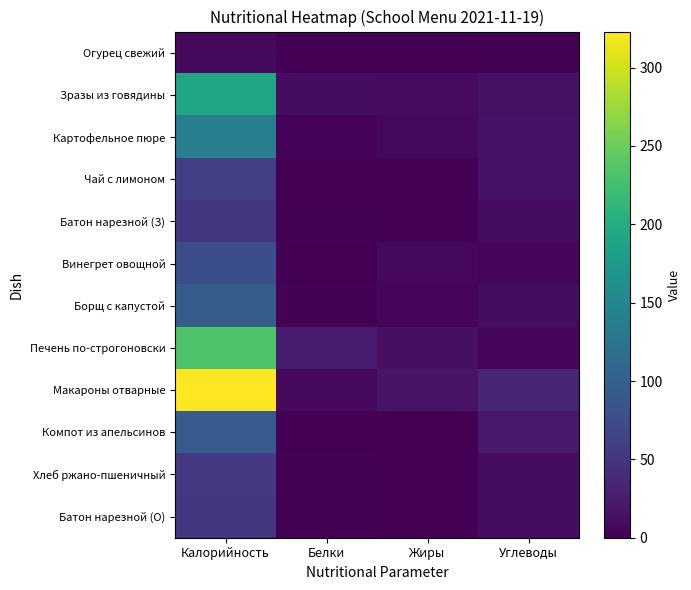

Which series has the widest spread of values?

Макароны отварные